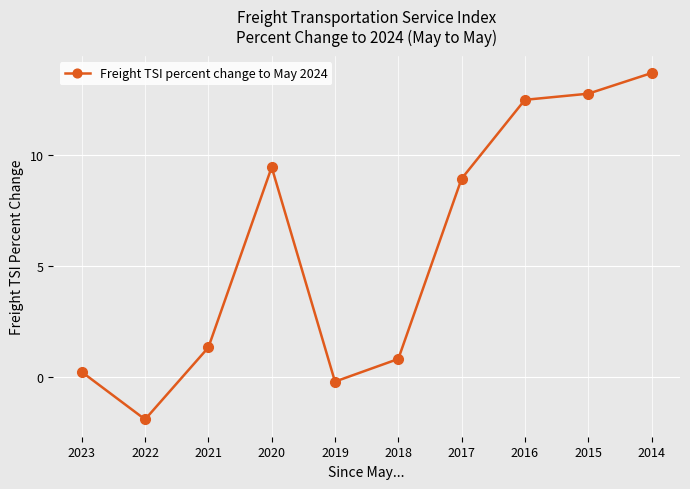

How many values are below zero?

2